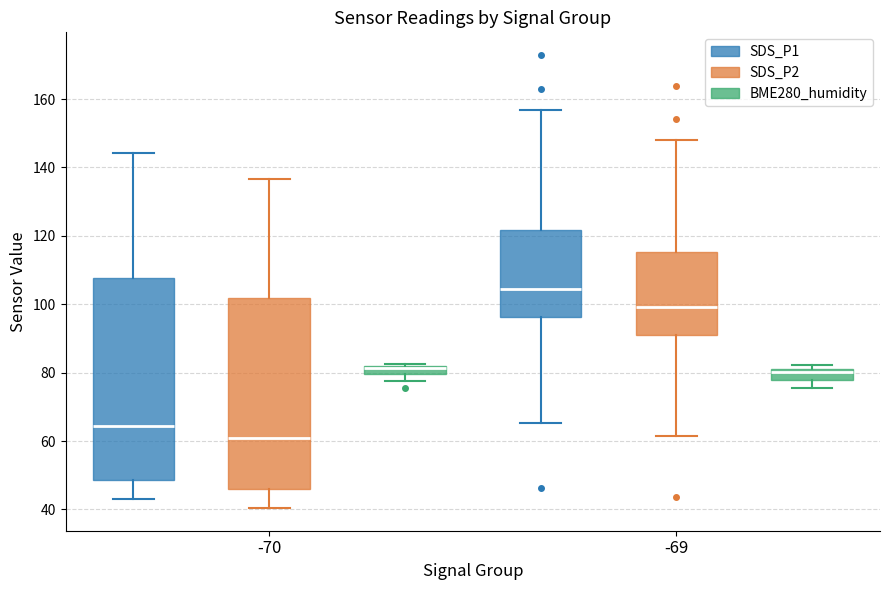

Comparing the boxes themselves (not the whiskers), which one is the tallest?

-70 (SDS_P1)